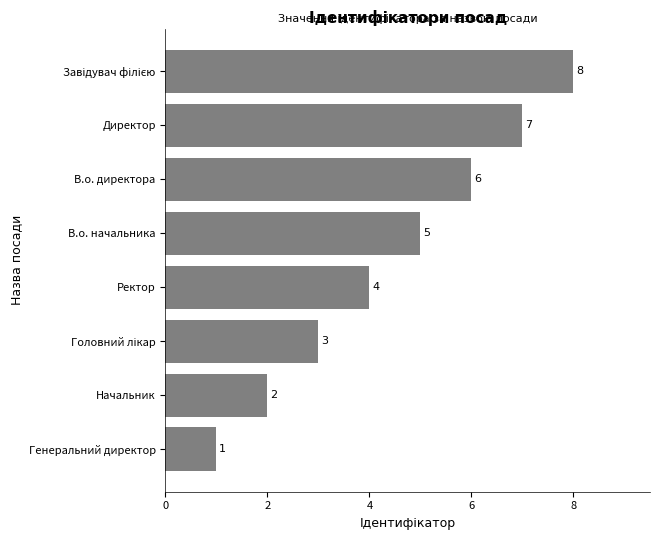

What is the minimum value shown in the chart?

1